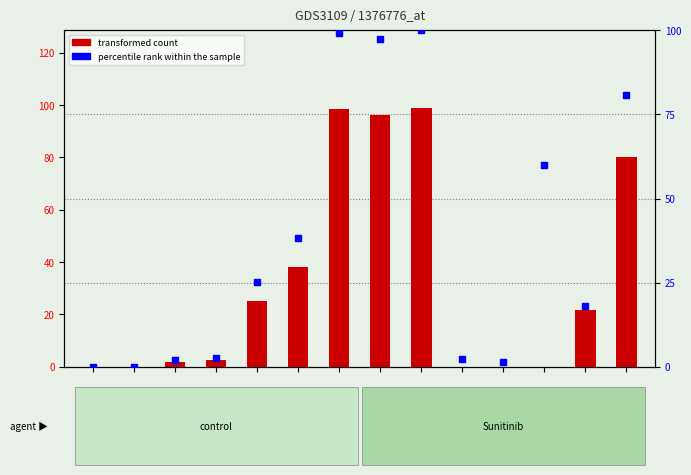

Which series has the widest spread of Y values?

percentile rank within the sample